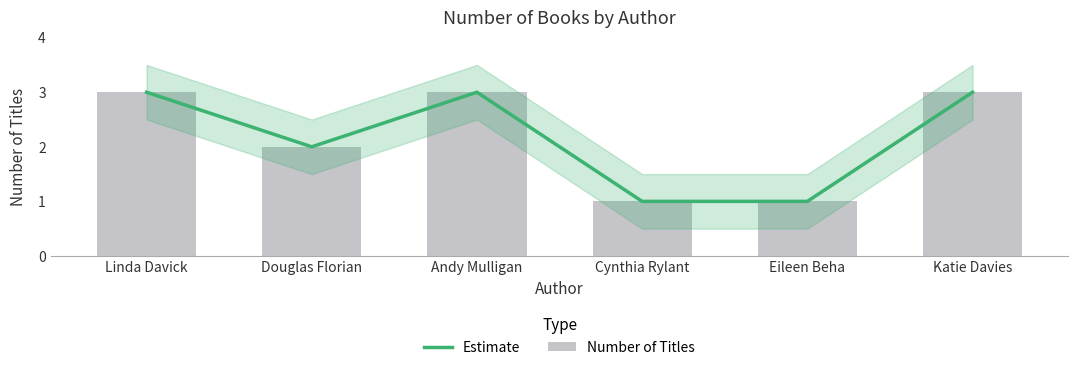

What is the label of the 3rd bar from the right?

Cynthia Rylant